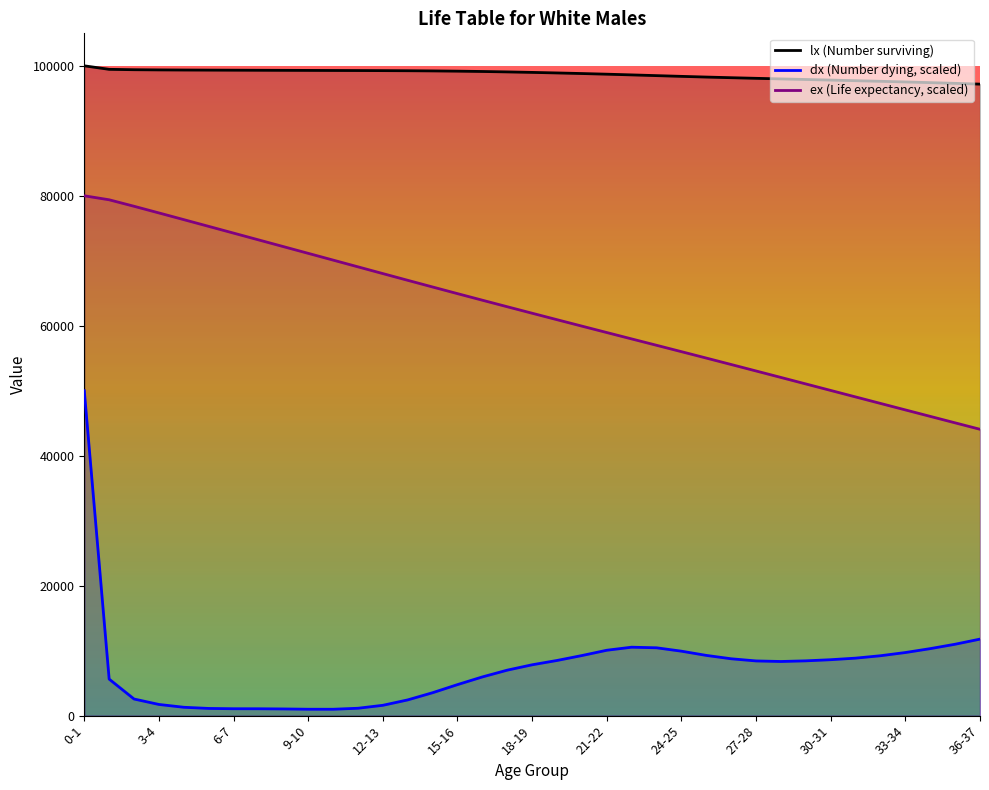

Rank the series by their average value, from highest to lowest.

lx, ex, dx